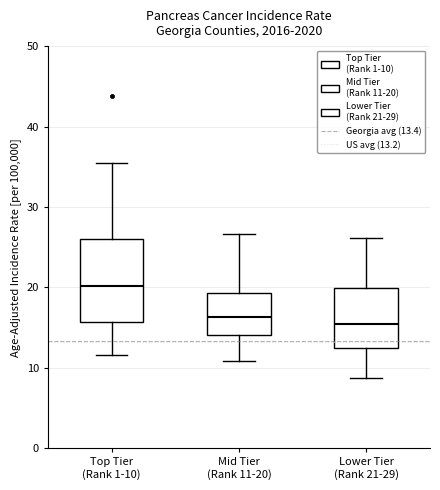

Comparing the boxes themselves (not the whiskers), which one is the tallest?

Top Tier (Rank 1-10)